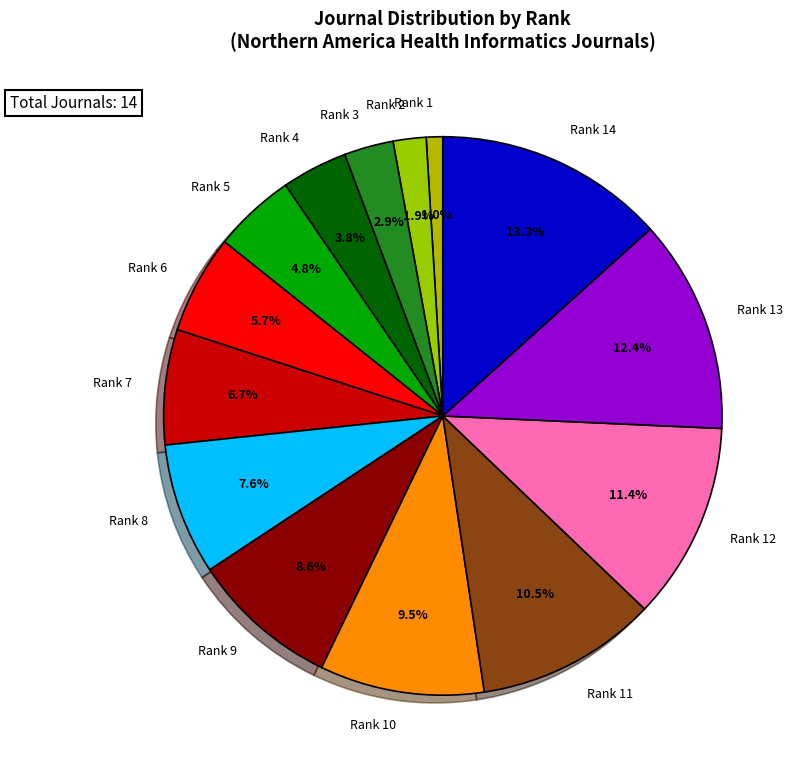

What is the smallest slice in the pie chart?

Rank 1